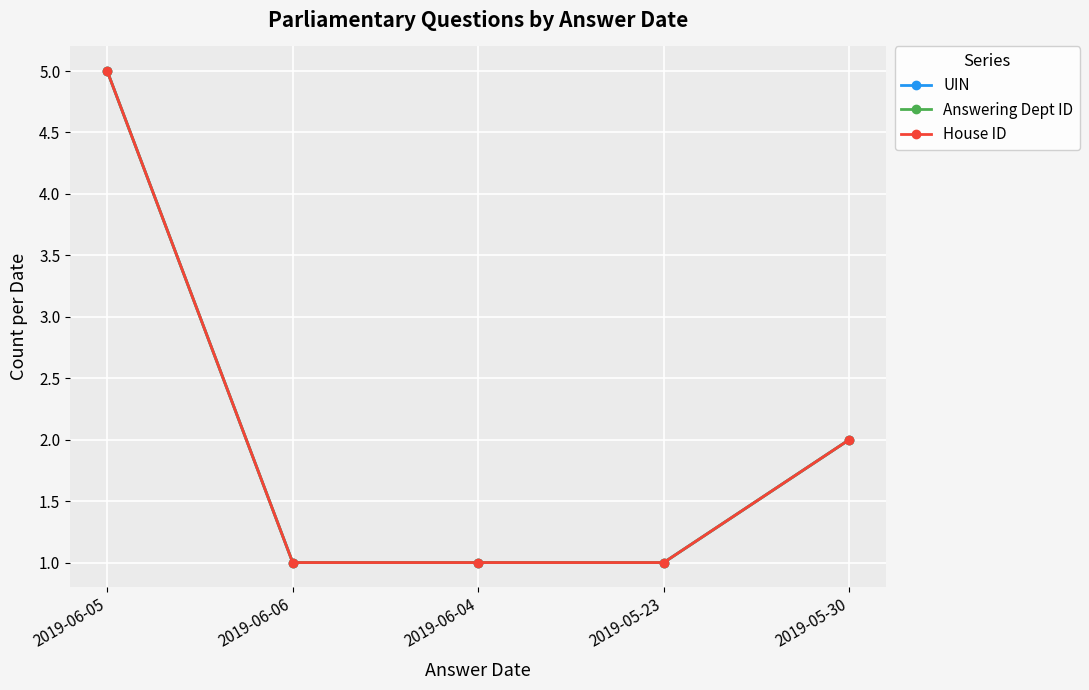

What is the sum of all Answering Dept ID values?

10